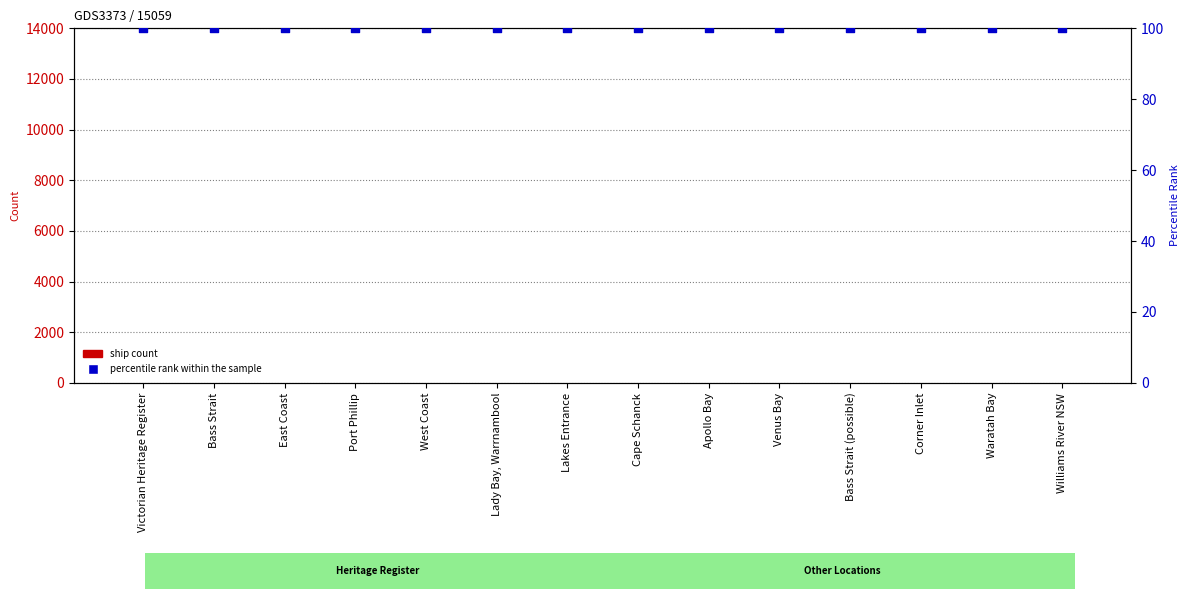

Is the value of ship count at Bass Strait (possible) greater than the value of percentile rank within the sample at West Coast?

No